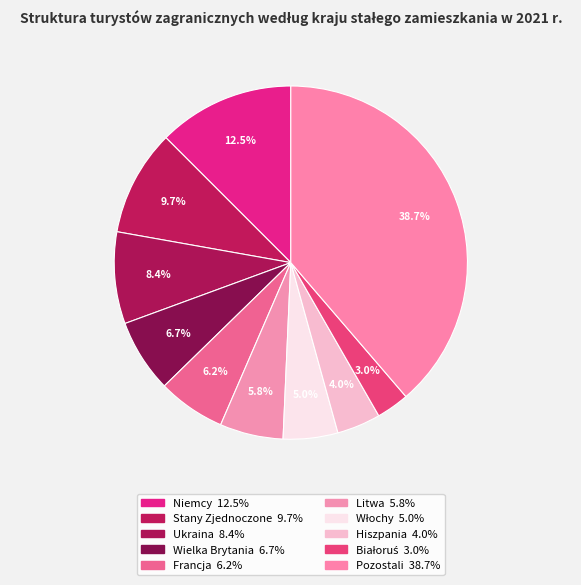

To the nearest percent, what is the average slice percentage?

10%